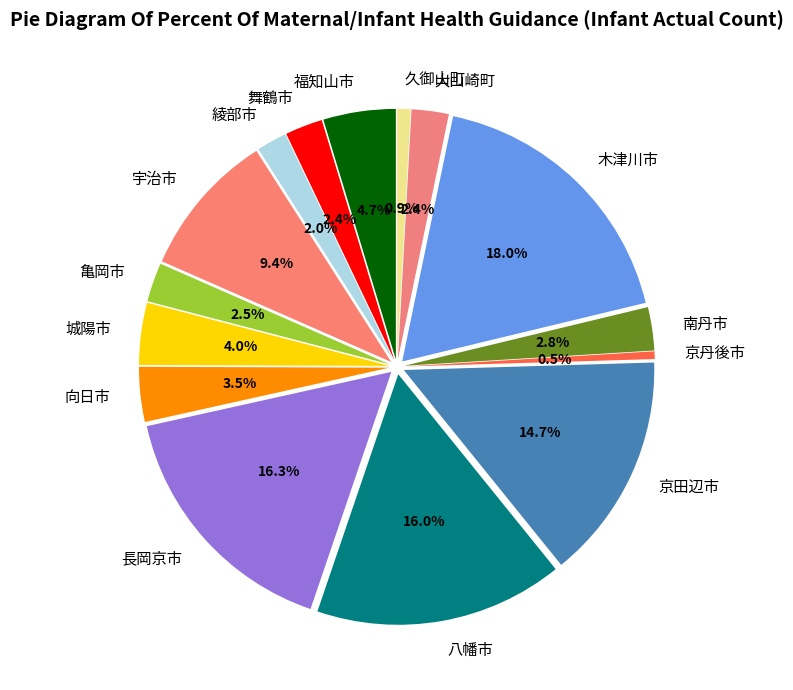

To the nearest percent, what percentage of the pie is 長岡京市?

16%